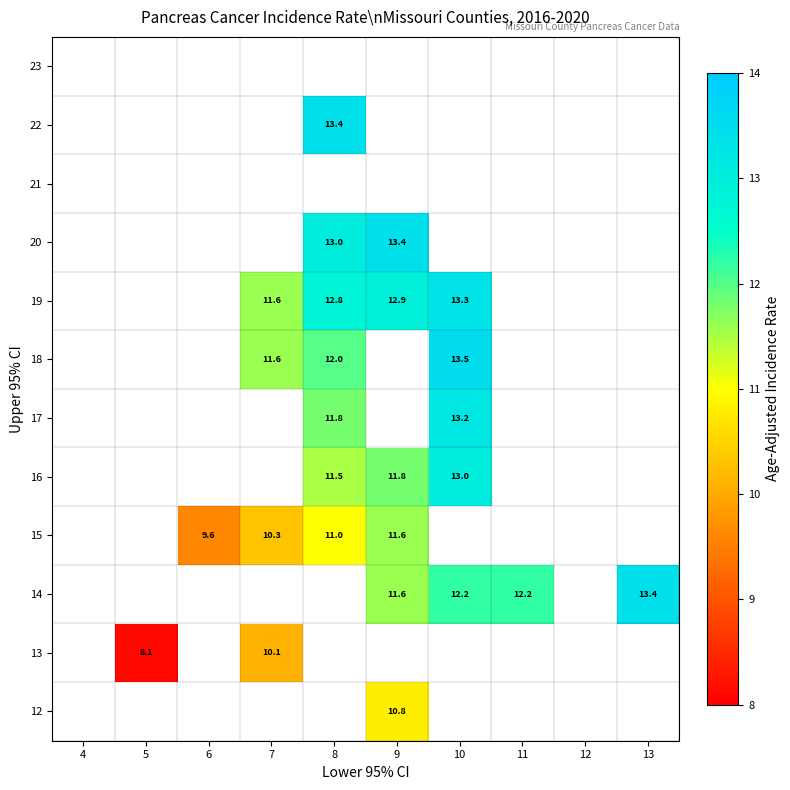

The value of 19 at 7 is 11.6. True or false?

True